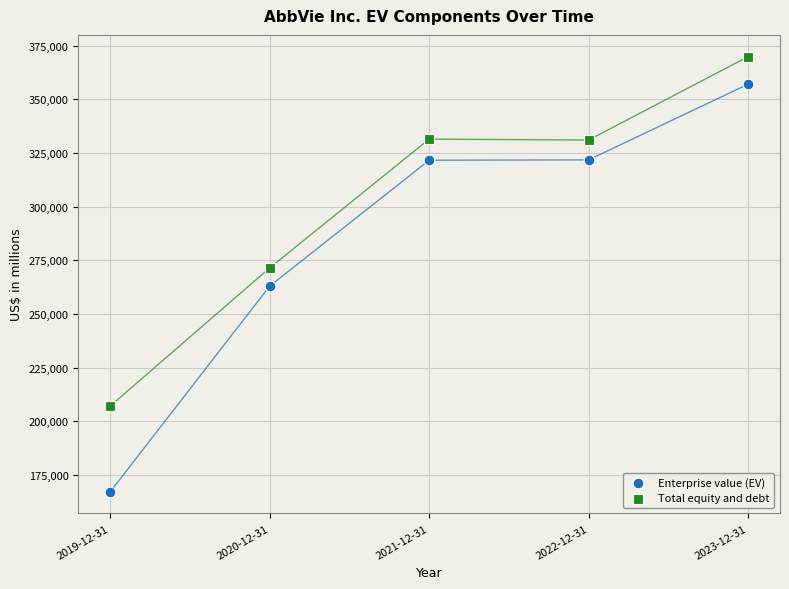

Across all series, what Y value is closest to 268572?

271512